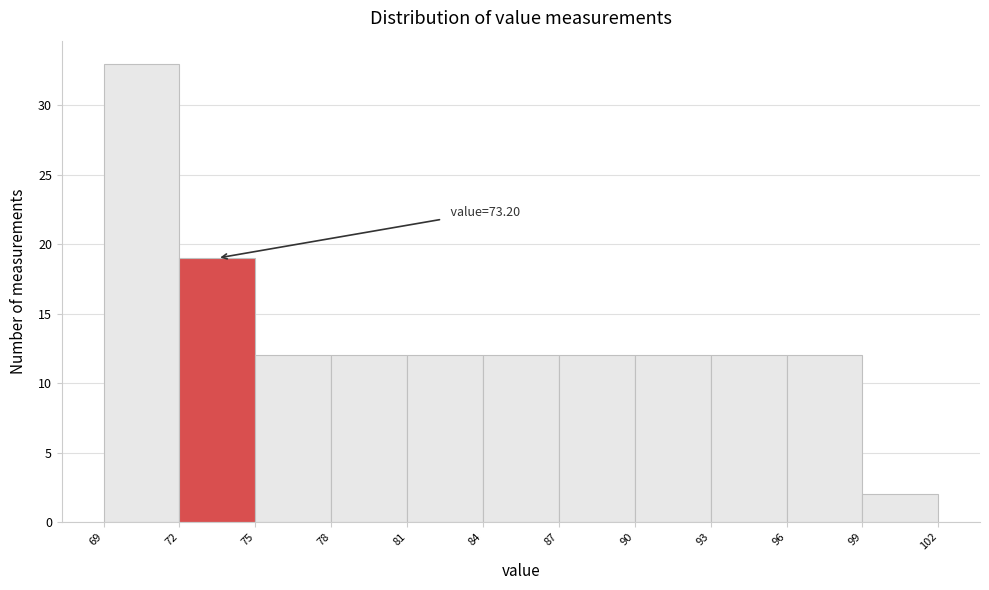

Which range on the x-axis has the tallest bar?

69 to 72